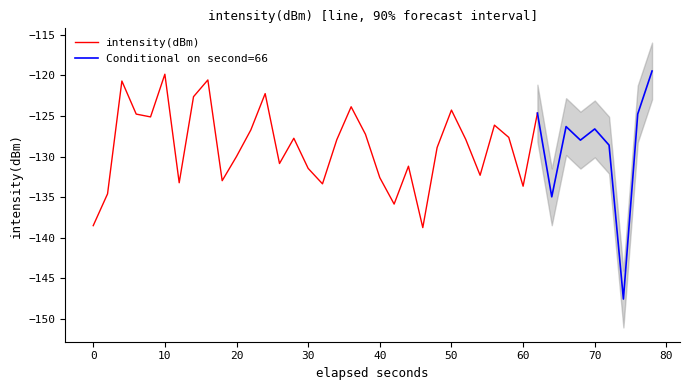

True or false: there are more than 0 points higher than both neighbors.

True